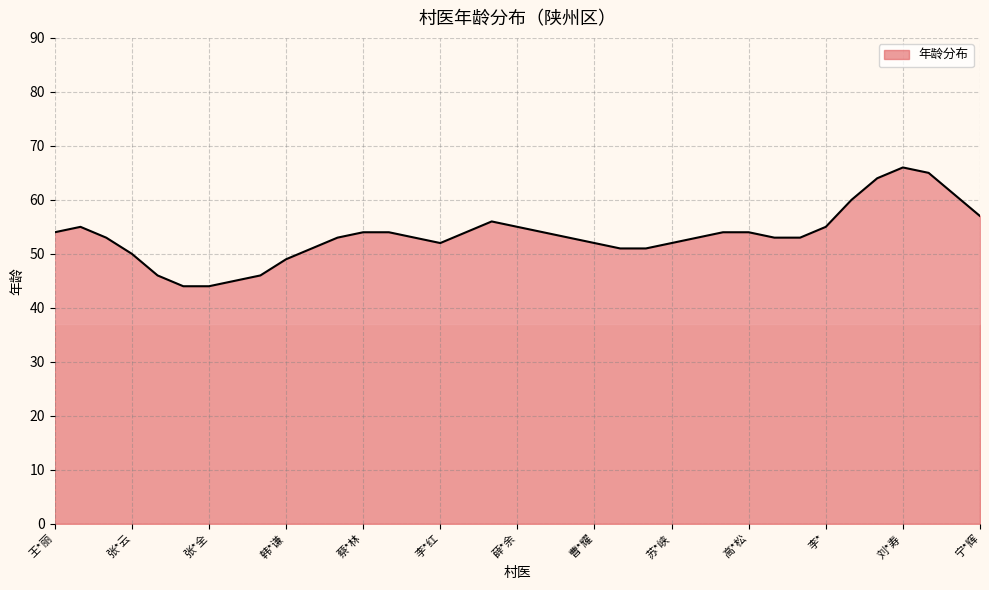

What is the difference between the maximum and minimum values?

22